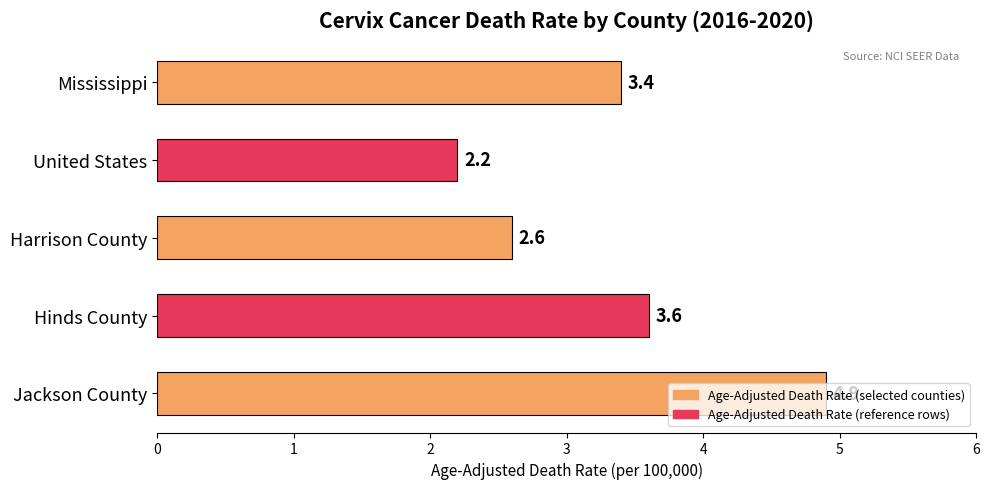

What is the ratio of the value at Mississippi to the value at Hinds County?

0.9